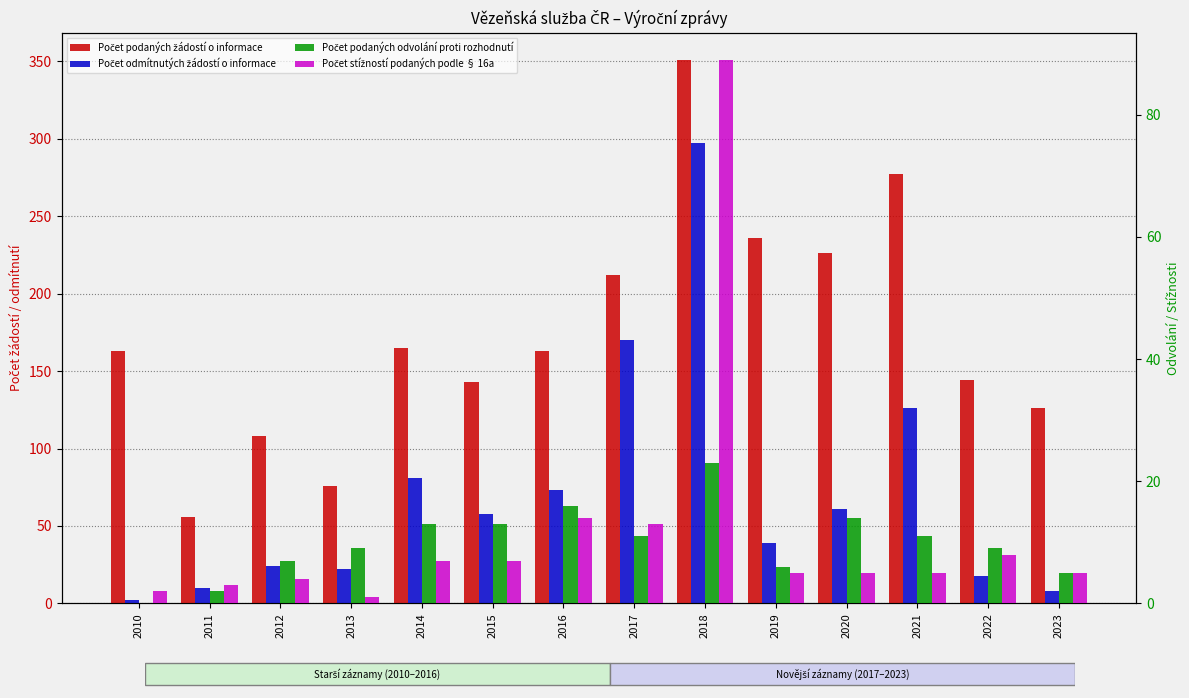

Reading left to right, transcribe all the data shown in this chart.

Počet podaných žádostí o informace: 2010=163	2011=56	2012=108	2013=76	2014=165	2015=143	2016=163	2017=212	2018=351	2019=236	2020=226	2021=277	2022=144	2023=126
Počet odmítnutých žádostí o informace: 2010=2	2011=10	2012=24	2013=22	2014=81	2015=58	2016=73	2017=170	2018=297	2019=39	2020=61	2021=126	2022=18	2023=8
Počet podaných odvolání proti rozhodnutí: 2010=0	2011=2	2012=7	2013=9	2014=13	2015=13	2016=16	2017=11	2018=23	2019=6	2020=14	2021=11	2022=9	2023=5
Počet stížností podaných podle § 16a: 2010=2	2011=3	2012=4	2013=1	2014=7	2015=7	2016=14	2017=13	2018=89	2019=5	2020=5	2021=5	2022=8	2023=5